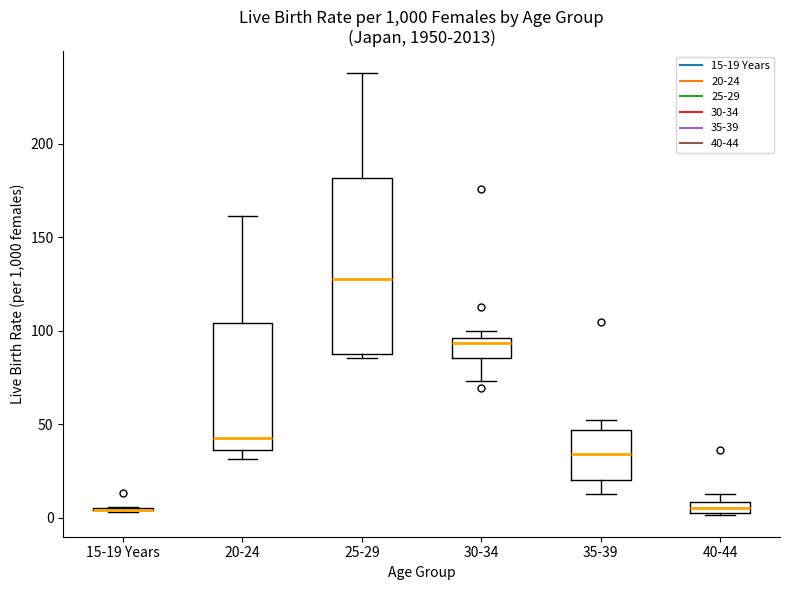

Where does the lower whisker of the box for 30-34 end on the y-axis? The values are not printed on the chart, so give them approximately, as read against the axis.

75